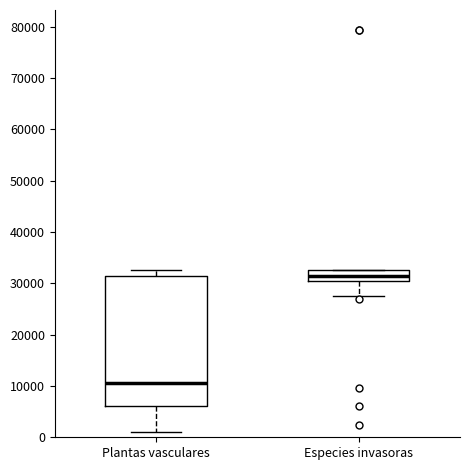

Reading left to right, read every box against the y-axis: the position of its median line, the range the box covers, and the ends of its whiskers. The values are not printed on the chart, so give them approximately, as read against the axis.

Plantas vasculares: median 11000, box 6000 to 31000, whiskers 1000 to 33000
Especies invasoras: median 31000, box 30000 to 33000, whiskers 28000 to 33000